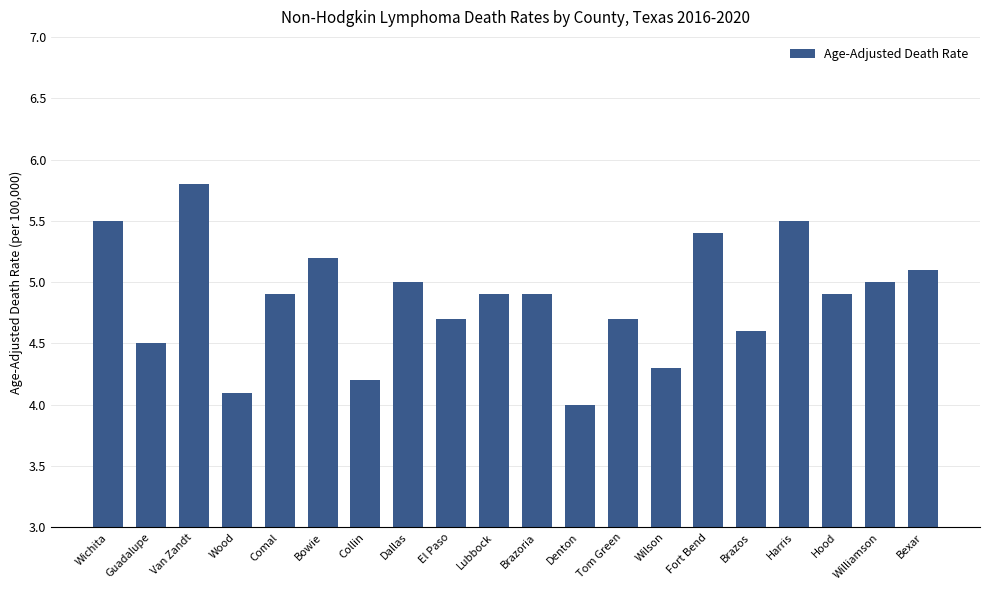

What is the sum of all values?

97.2